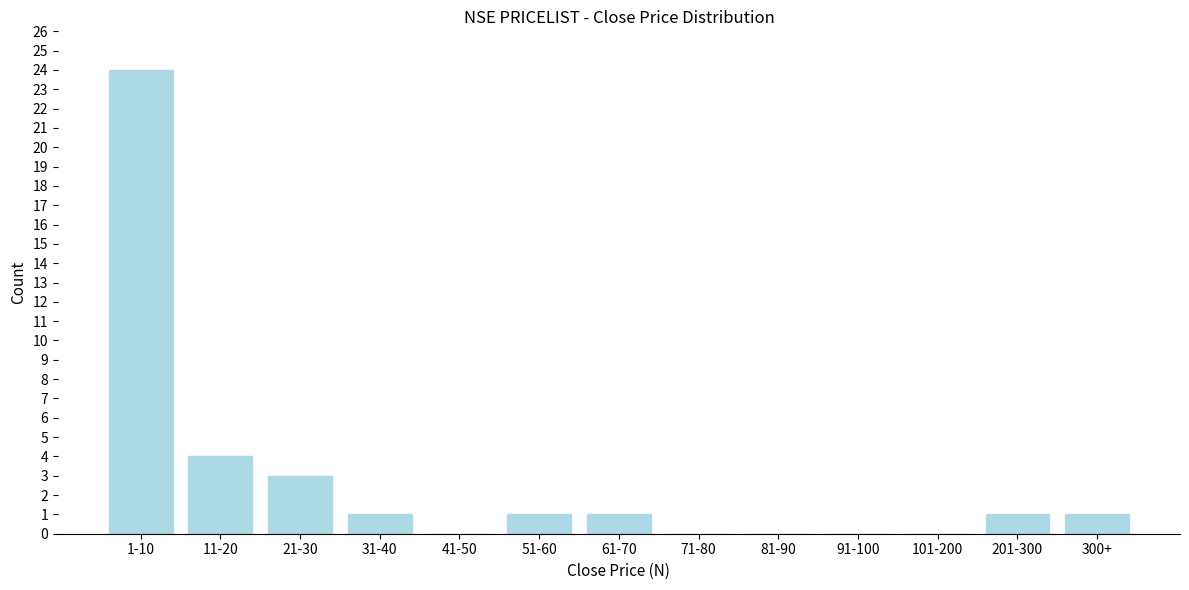

Reading left to right, extract all data points from this chart.

1-10=24	11-20=4	21-30=3	31-40=1	41-50=0	51-60=1	61-70=1	71-80=0	81-90=0	91-100=0	101-200=0	201-300=1	300+=1